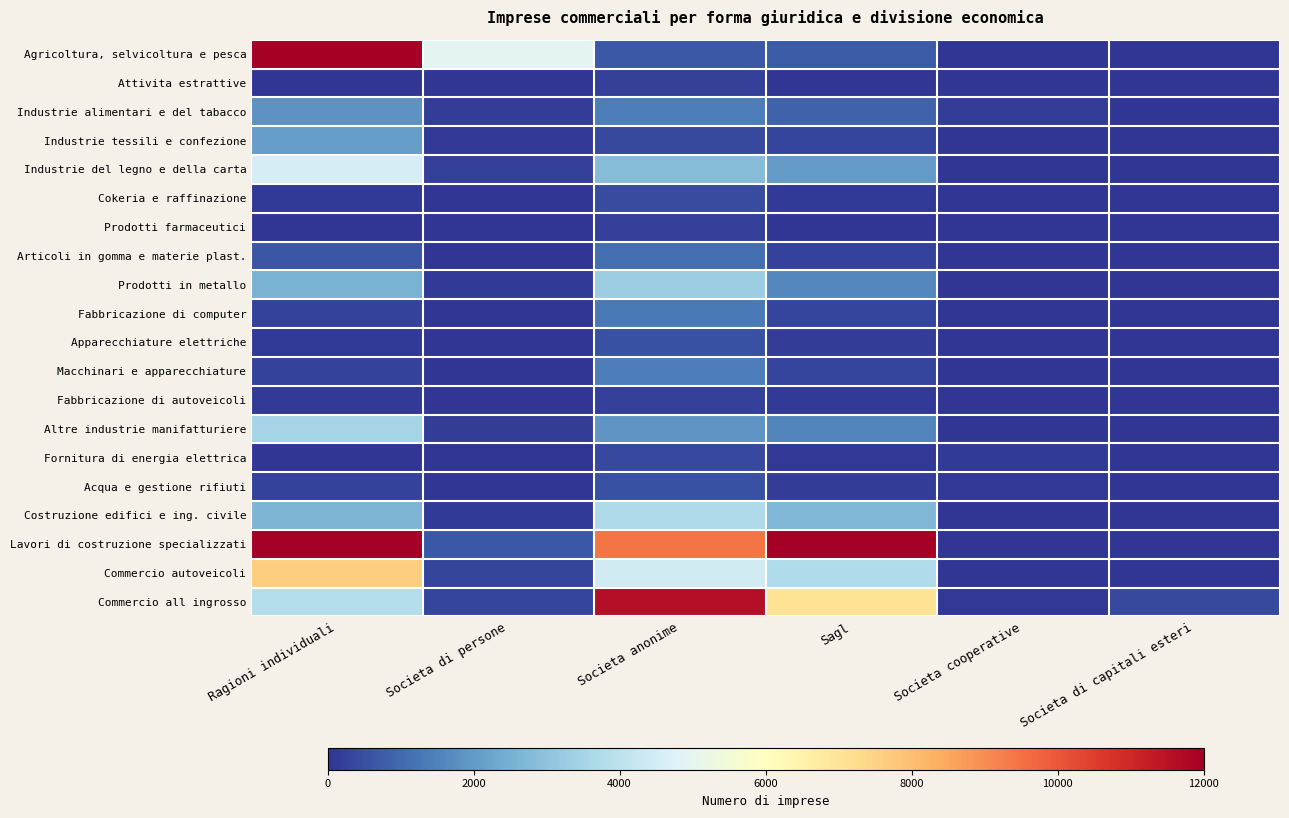

At Societa di persone, list the series in order from largest to smallest.

Agricoltura, selvicoltura e pesca, Lavori di costruzione specializzati, Commercio autoveicoli, Commercio all ingrosso, Industrie del legno e della carta, Altre industrie manifatturiere, Industrie alimentari e del tabacco, Costruzione edifici e ing. civile, Prodotti in metallo, Industrie tessili e confezione, Acqua e gestione rifiuti, Articoli in gomma e materie plast., Fabbricazione di computer, Macchinari e apparecchiature, Fornitura di energia elettrica, Cokeria e raffinazione, Apparecchiature elettriche, Attivita estrattive, Prodotti farmaceutici, Fabbricazione di autoveicoli